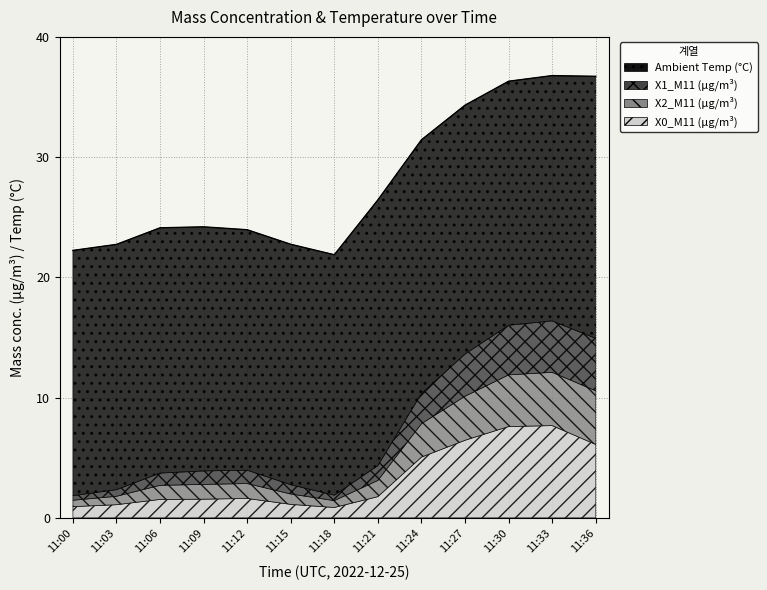

The X1_M11 (μg/m³) series shows 0.5 at 11:00. True or false?

False